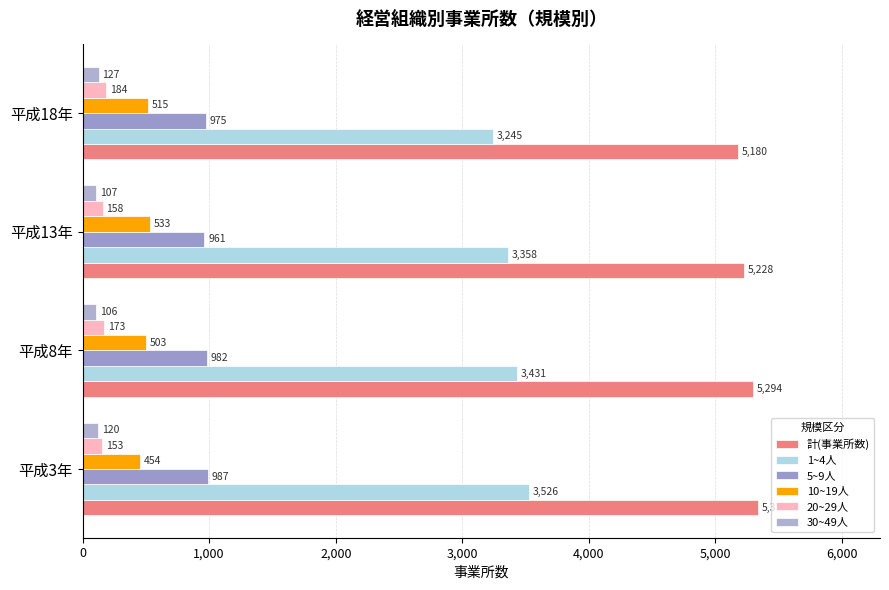

How many distinct data groups are displayed?

6